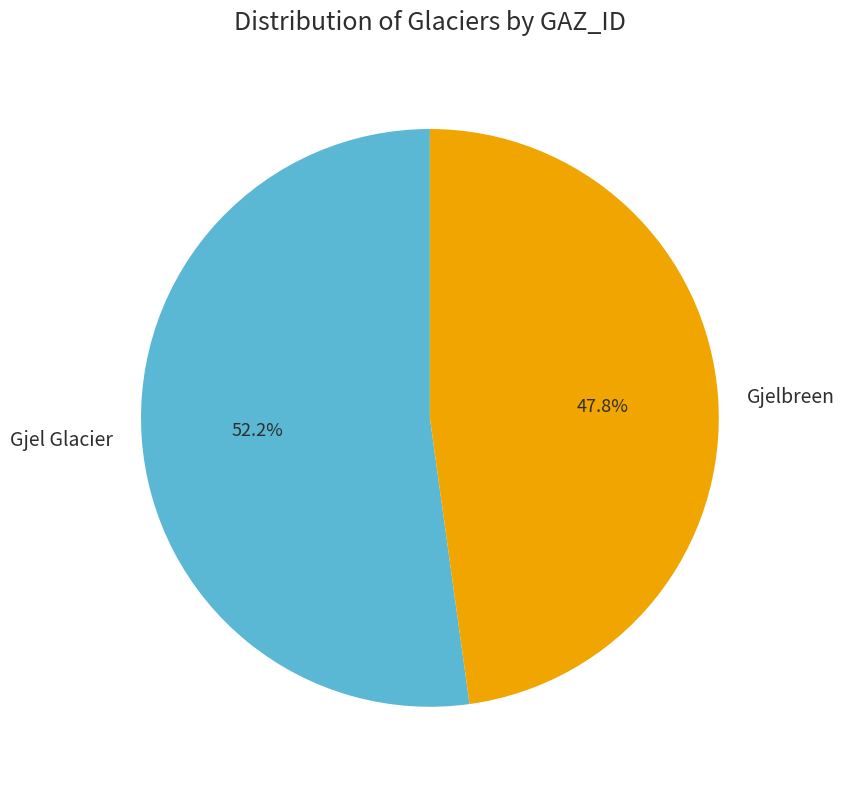

Count the number of slices in the pie.

2